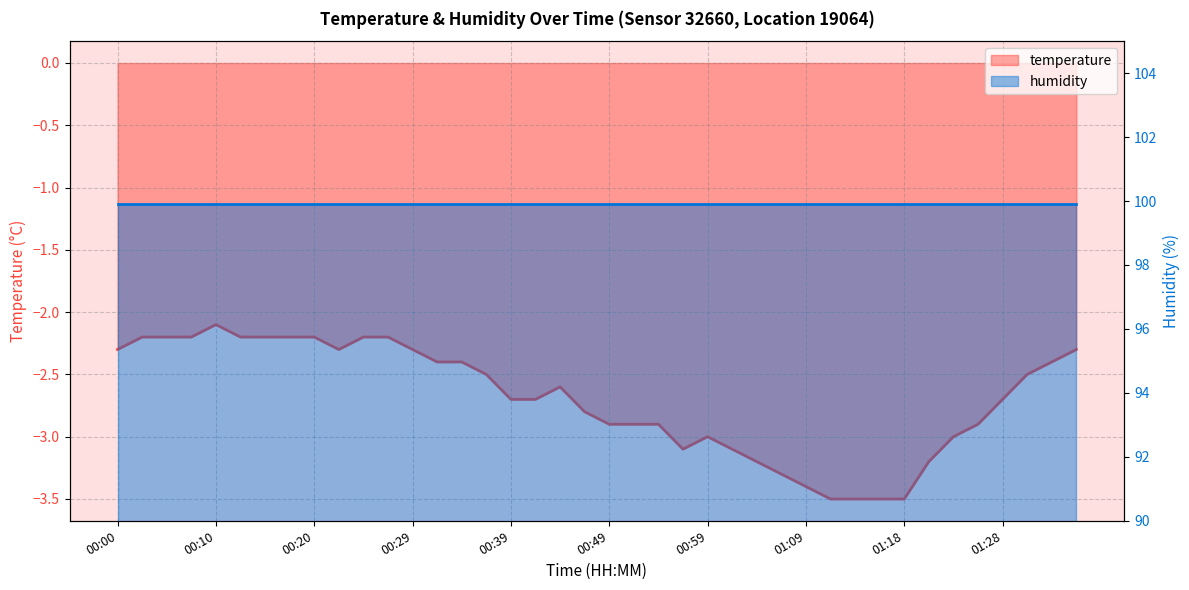

List the labels in order of value, smallest first.

01:11, 01:14, 01:16, 01:18, 01:09, 01:06, 01:04, 01:21, 00:56, 01:01, 00:59, 01:23, 00:49, 00:51, 00:54, 01:26, 00:47, 00:39, 00:42, 01:28, 00:44, 00:37, 01:31, 00:32, 00:34, 01:33, 00:00, 00:22, 00:29, 01:36, 00:02, 00:05, 00:07, 00:12, 00:15, 00:17, 00:20, 00:24, 00:27, 00:10